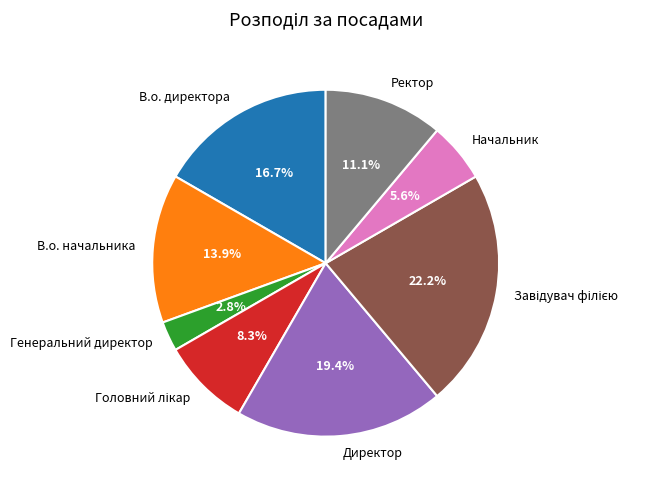

Combined, do Генеральний директор and Ректор account for over 50%?

No